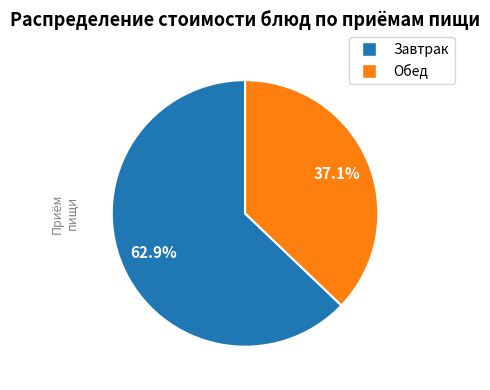

To the nearest percent, what is the average slice percentage?

50%